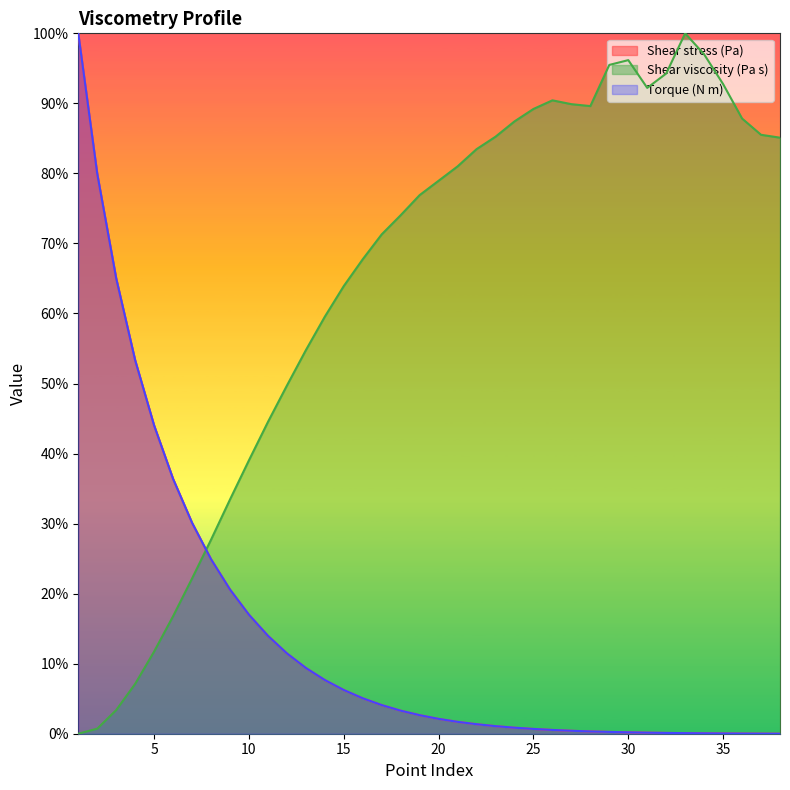

After their last crossing, which series has the higher values: Shear viscosity (Pa s) or Shear stress (Pa)?

Shear viscosity (Pa s)